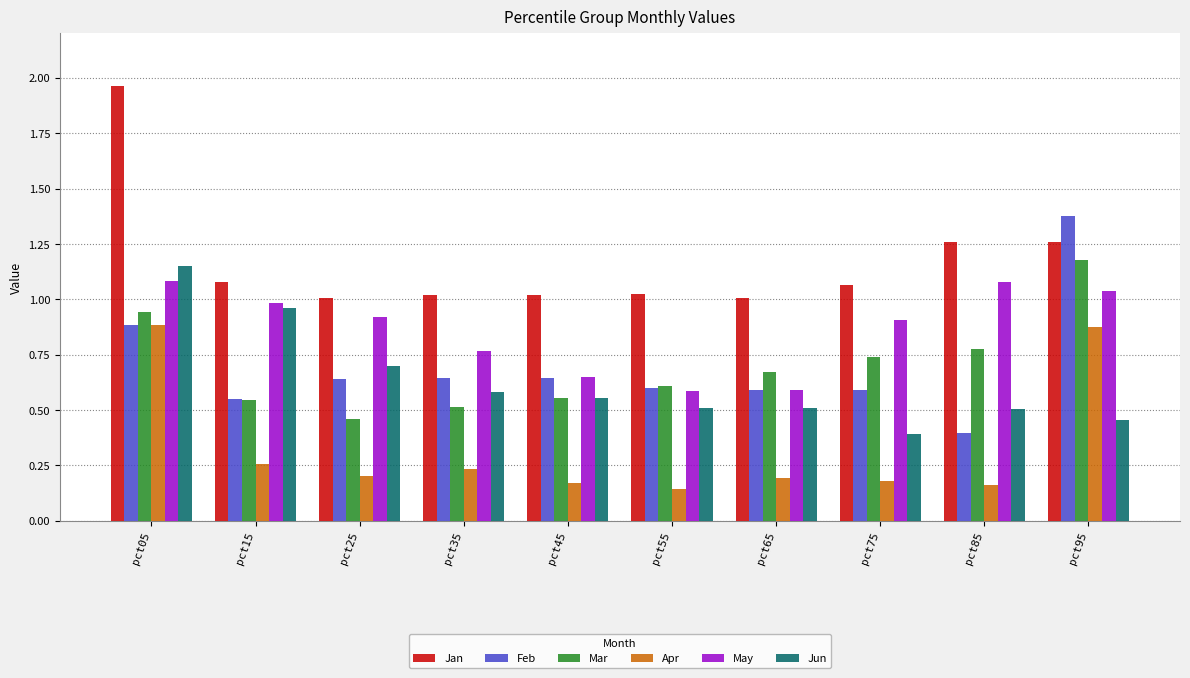

The Apr series shows 0.1 at pct65. True or false?

False